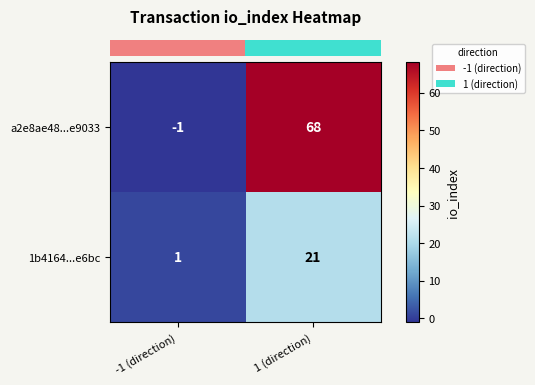

Reading right to left, extract all data points from this chart.

a2e8ae48...e9033: 1 (direction)=68	-1 (direction)=-1
1b4164...e6bc: 1 (direction)=21	-1 (direction)=1